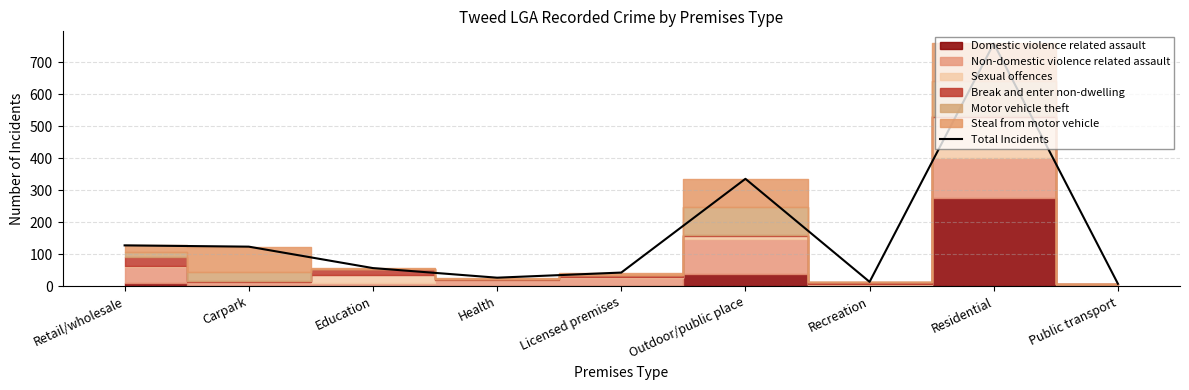

Reading left to right, what are all the values shown in this chart?

Retail/wholesale=128	Carpark=124	Education=57	Health=27	Licensed premises=43	Outdoor/public place=336	Recreation=14	Residential=759	Public transport=8